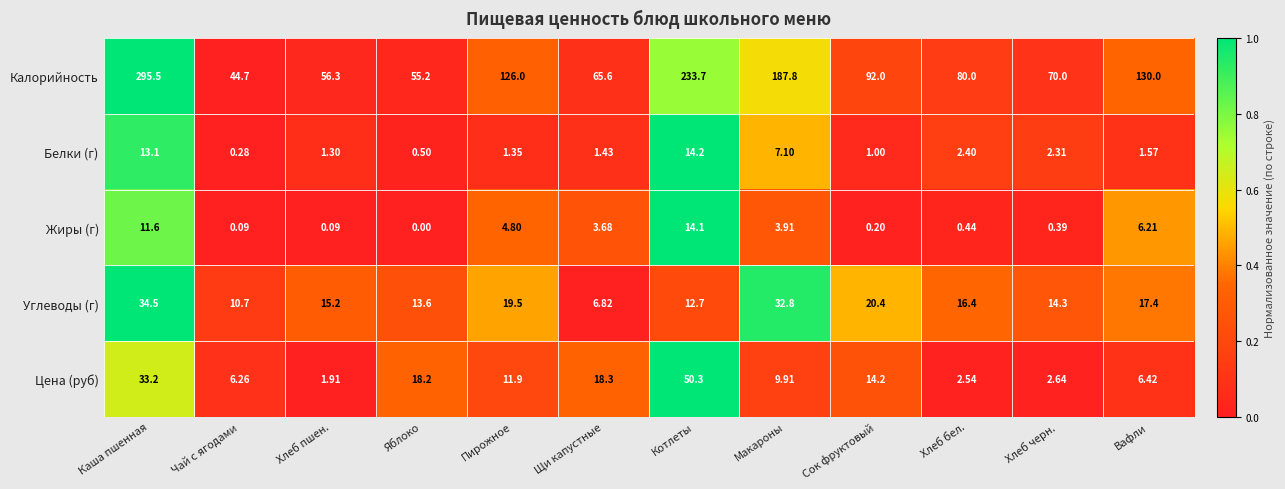

Which label corresponds to the largest value in the chart?

Каша пшенная